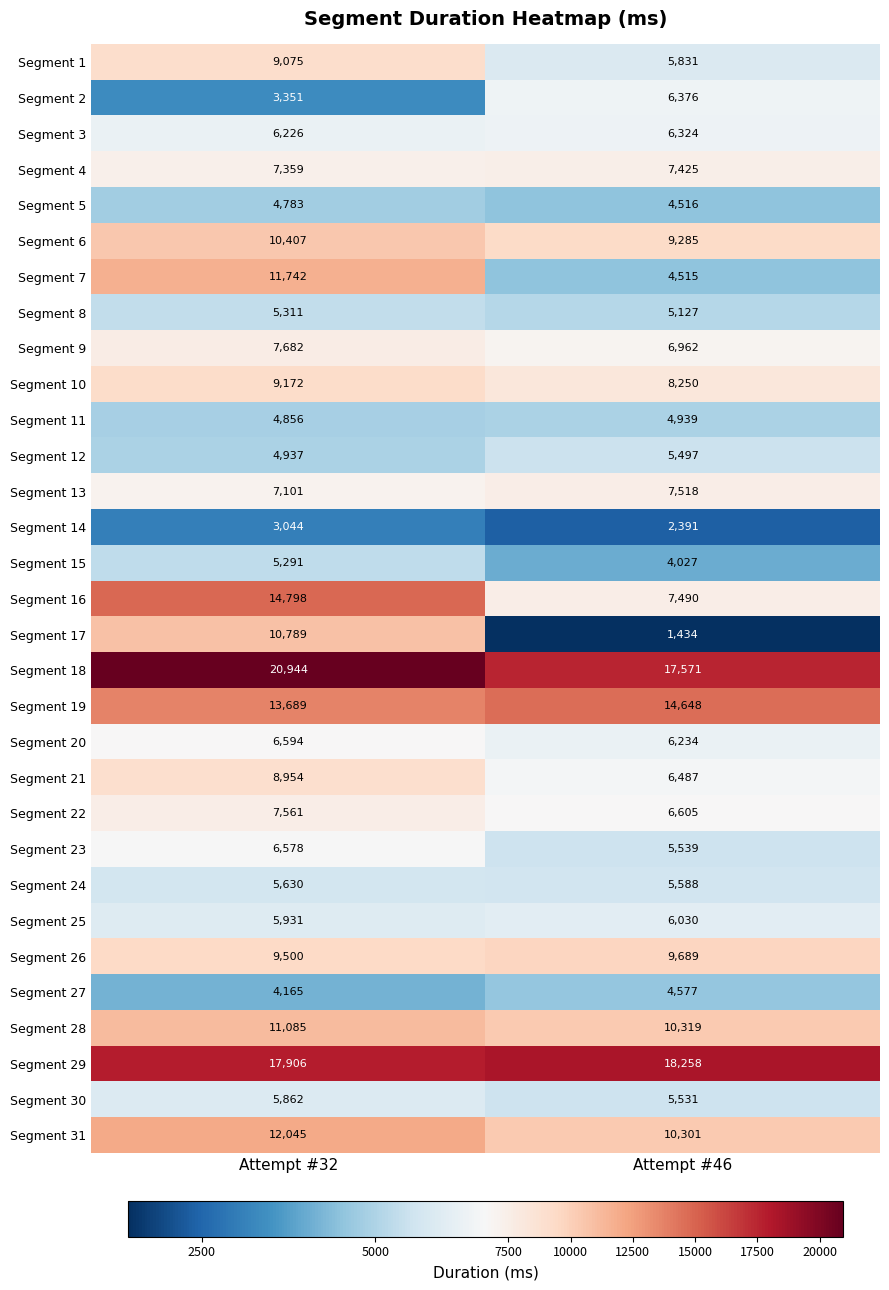

At which category is the sum across all series the highest?

Attempt #32